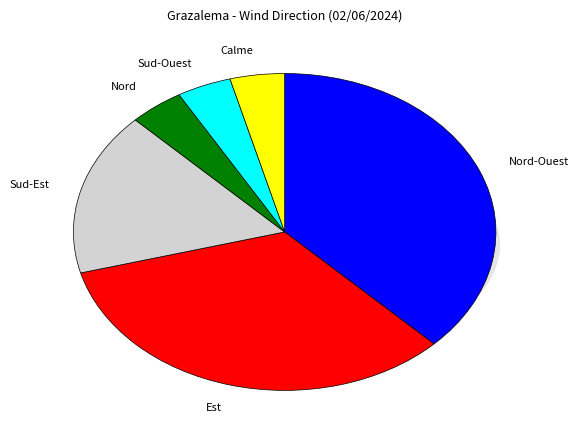

How much of the chart is everything except Calme?

95.8%